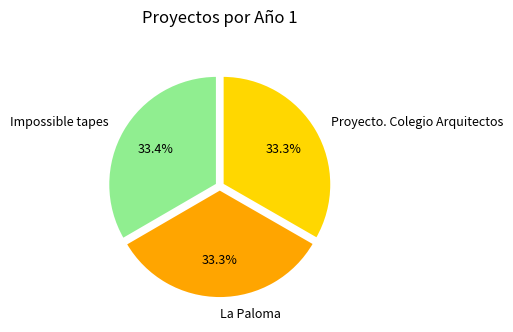

Does Proyecto. Colegio Arquitectos account for over 50% of the chart?

No